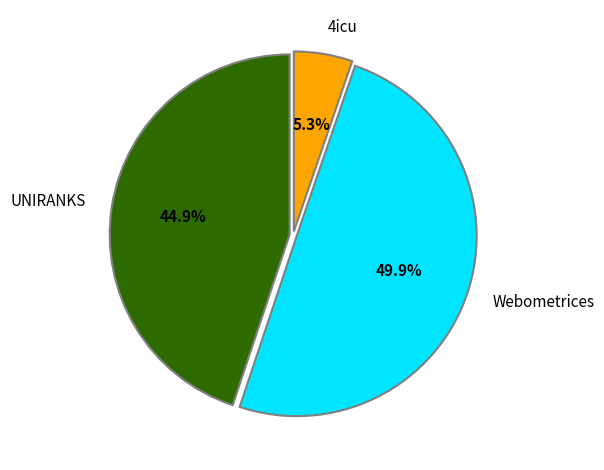

How much of the chart is everything except 4icu?

94.7%